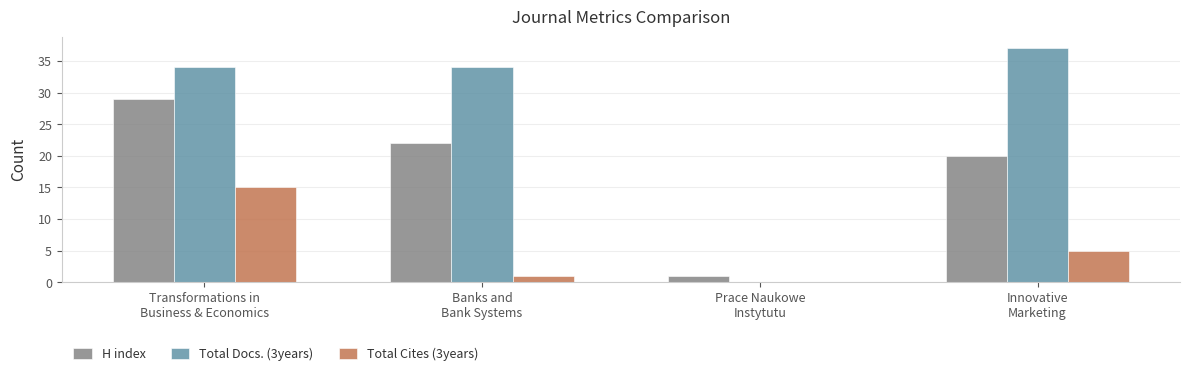

How many positive values does the Total Docs. (3years) series have?

3